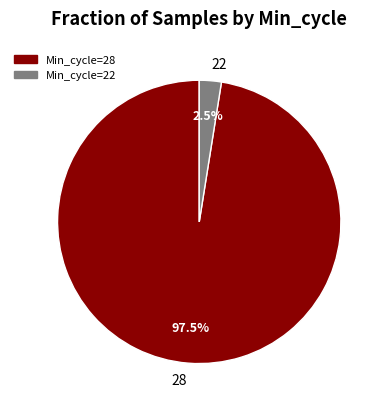

Which category has the biggest portion of the pie?

28